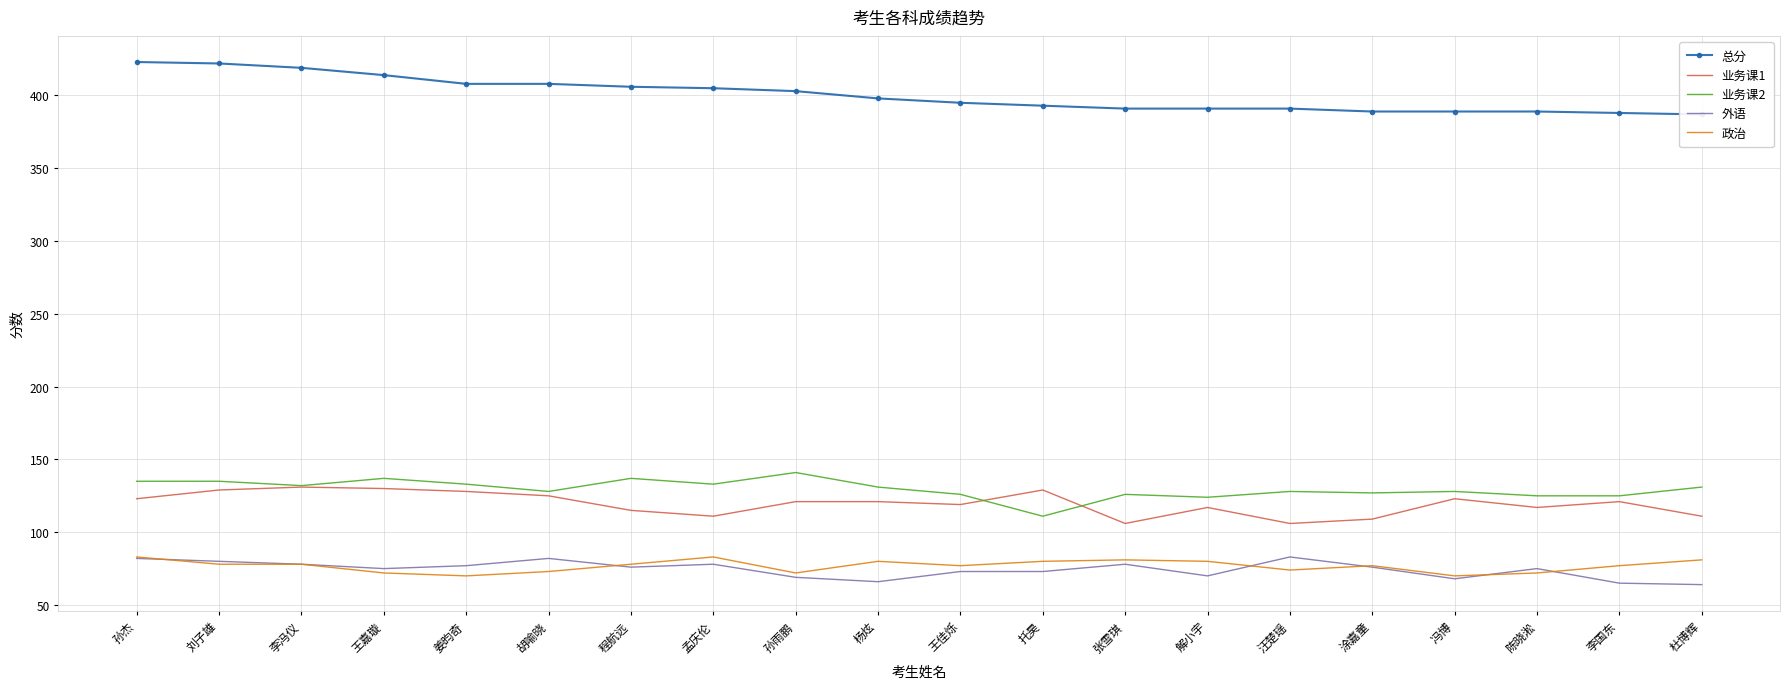

How many lines are shown in the chart?

5